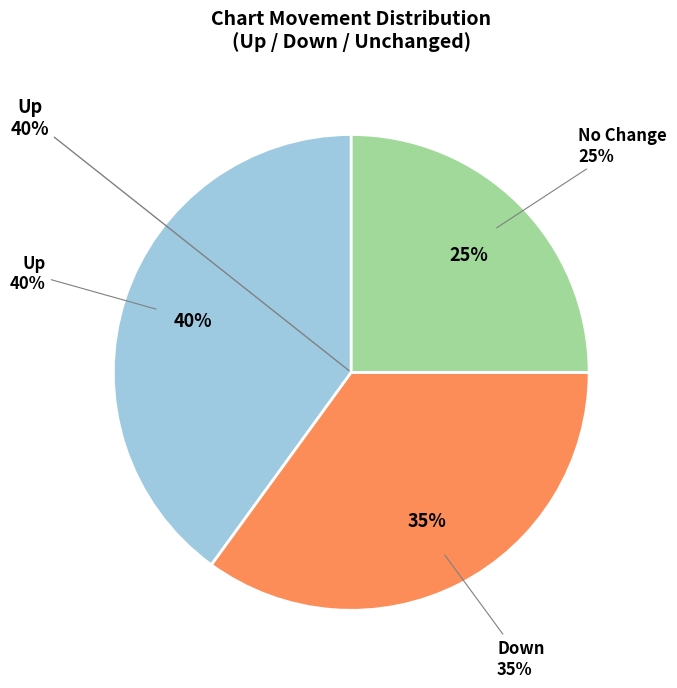

To the nearest percent, what is the average slice percentage?

33%